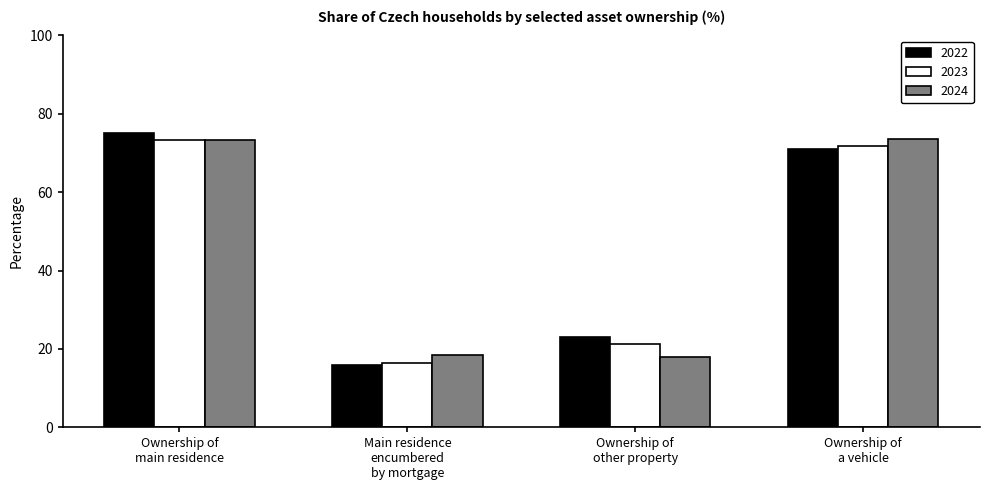

What is the difference between the maximum and second lowest values in the 2022 series?

52.0